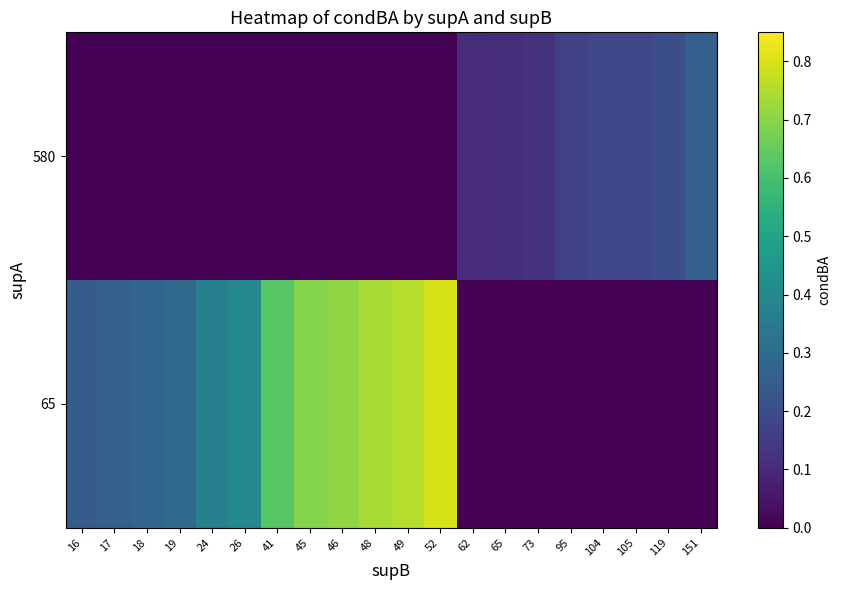

At how many categories does at least one series exceed 0?

20